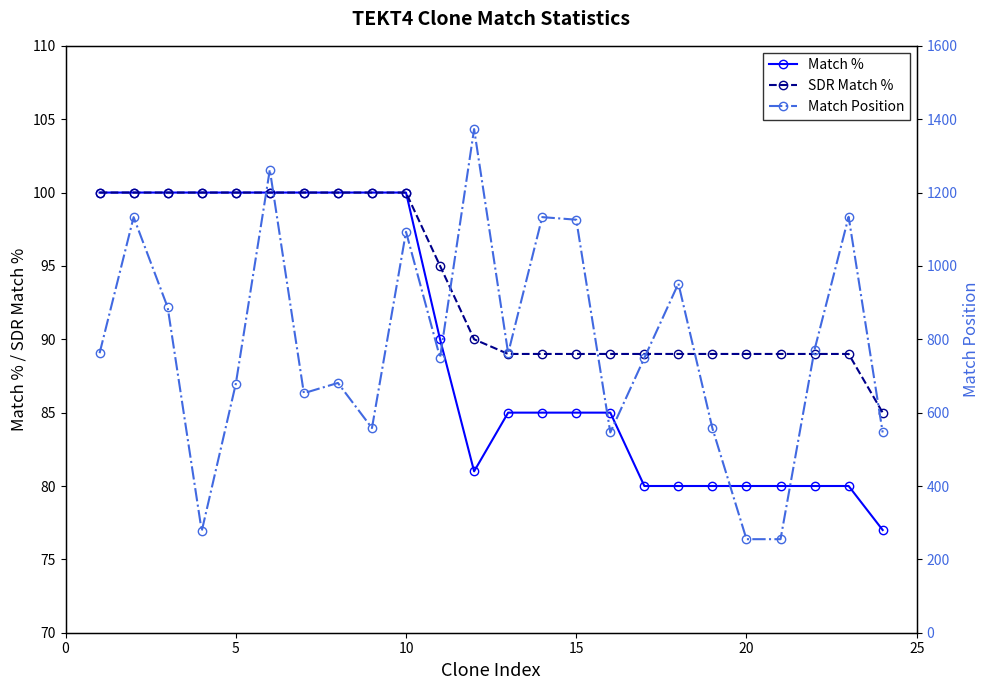

True or false: Match % has a value of 57 at 10.

False